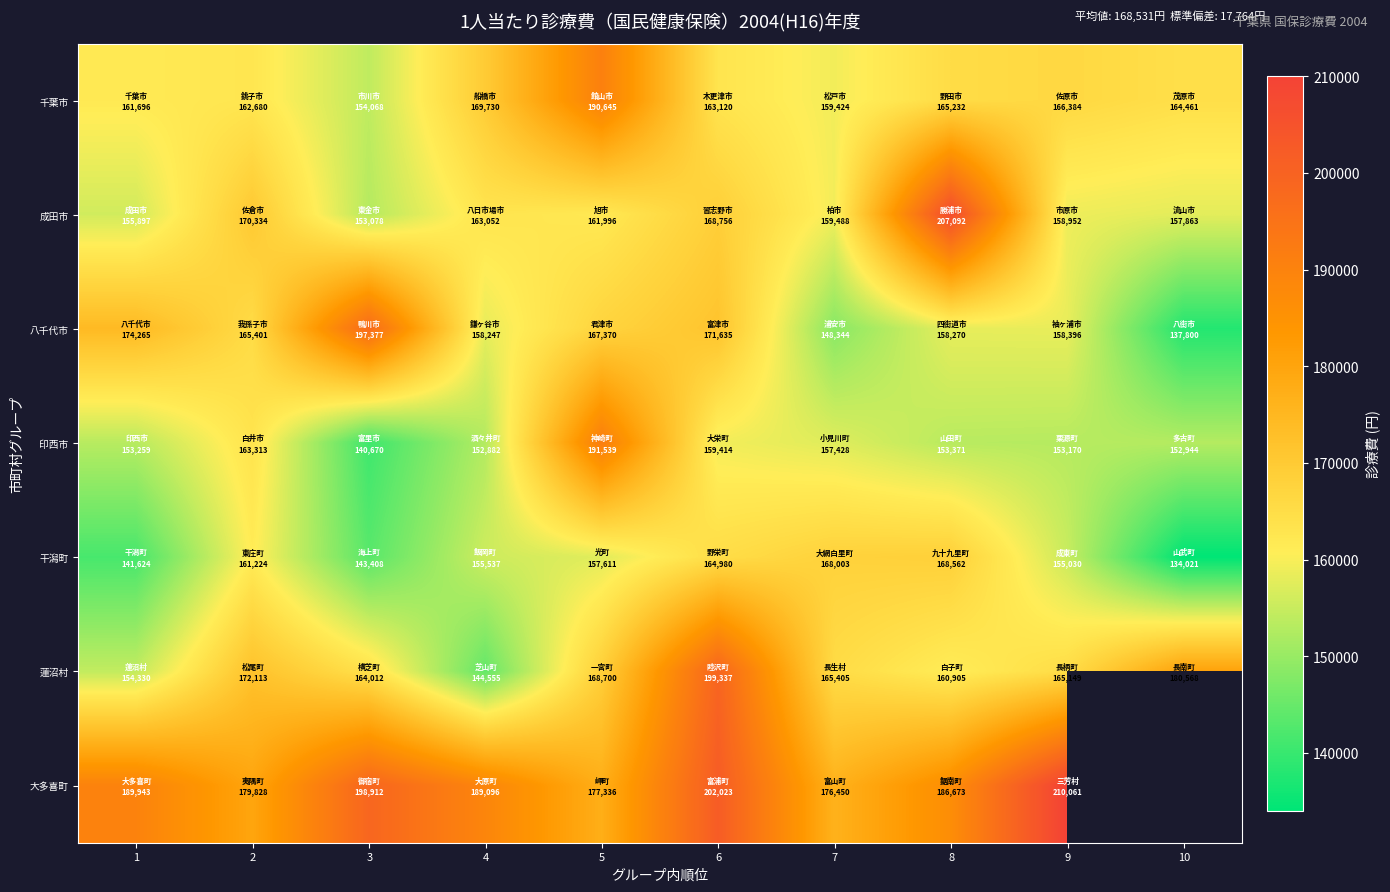

True or false: 印西市 has a value of 140670.0 at 3.

True